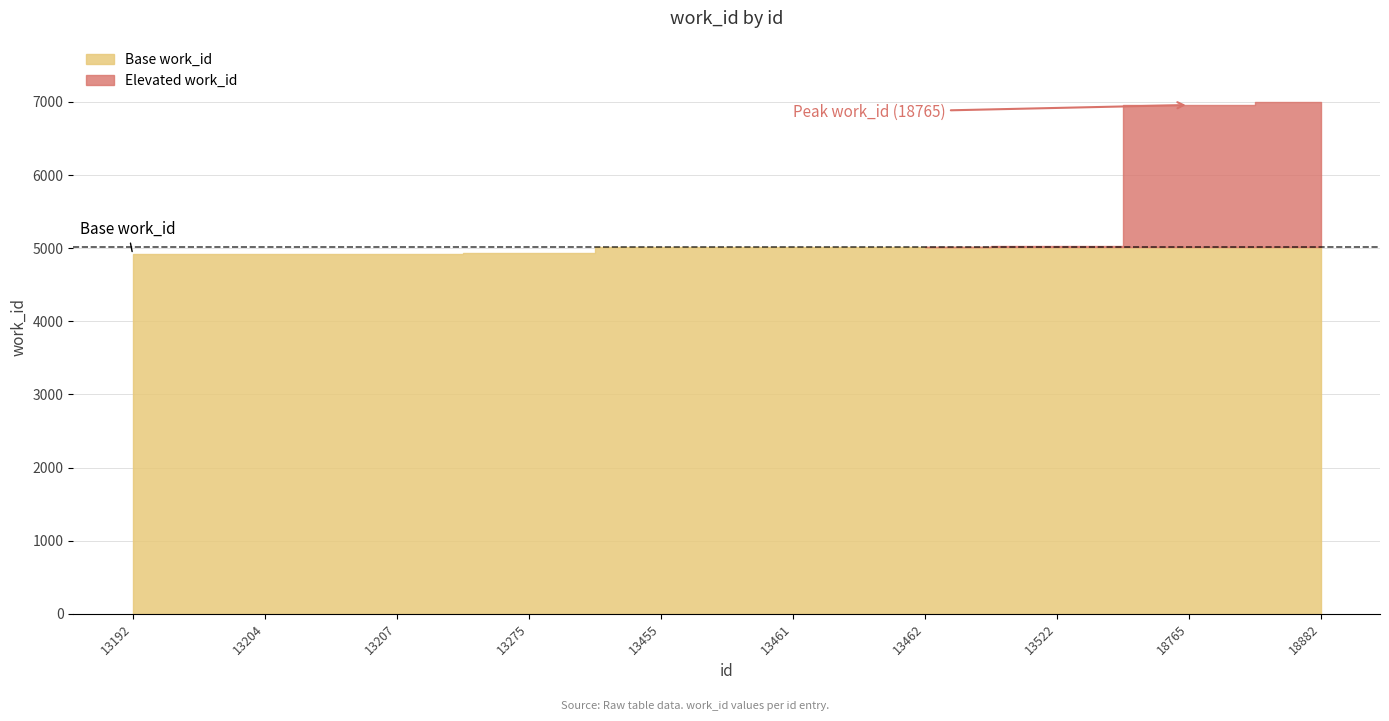

Between 13522 and 13275, which is larger?

13522